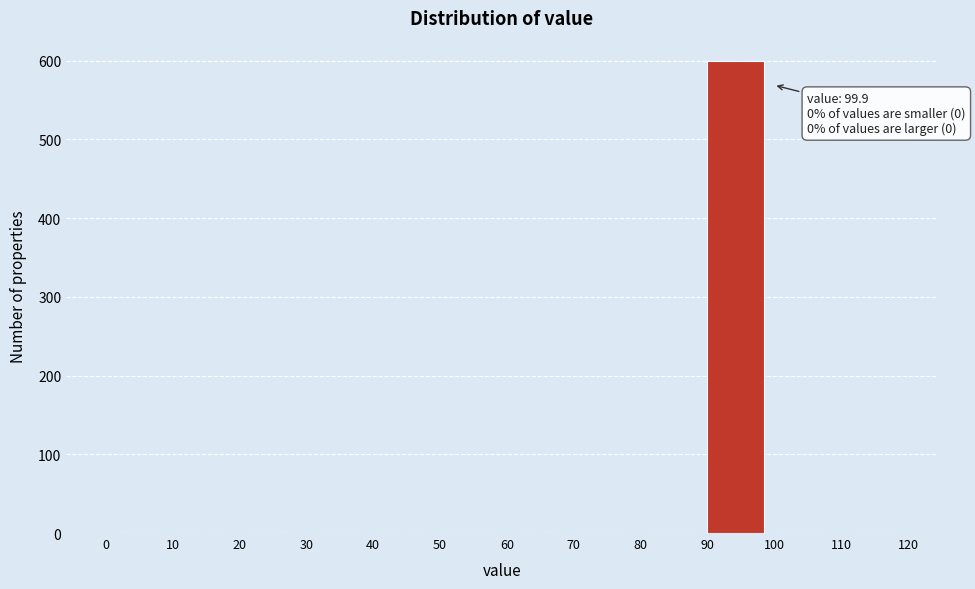

Which range on the x-axis has the tallest bar?

90 to 100